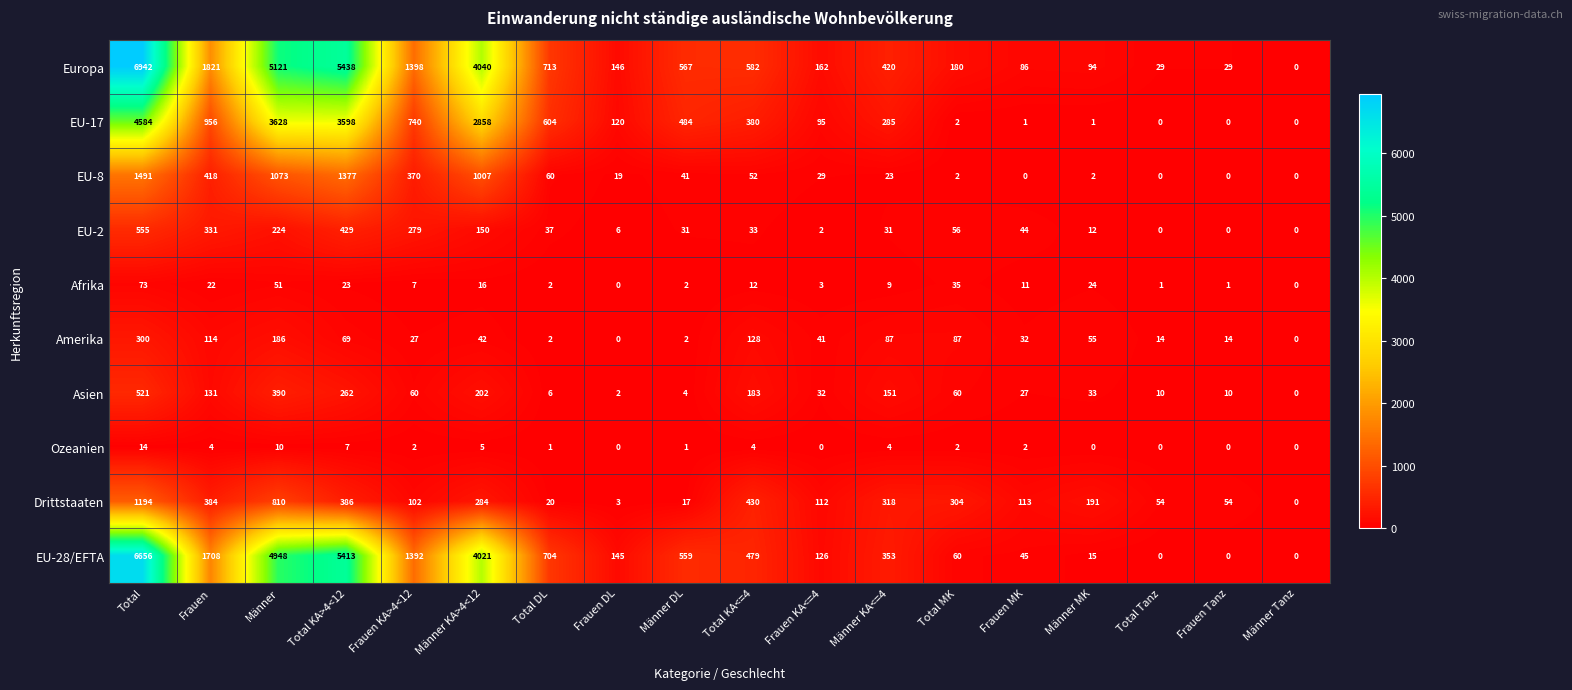

What is the total value across all series at Frauen DL?

441